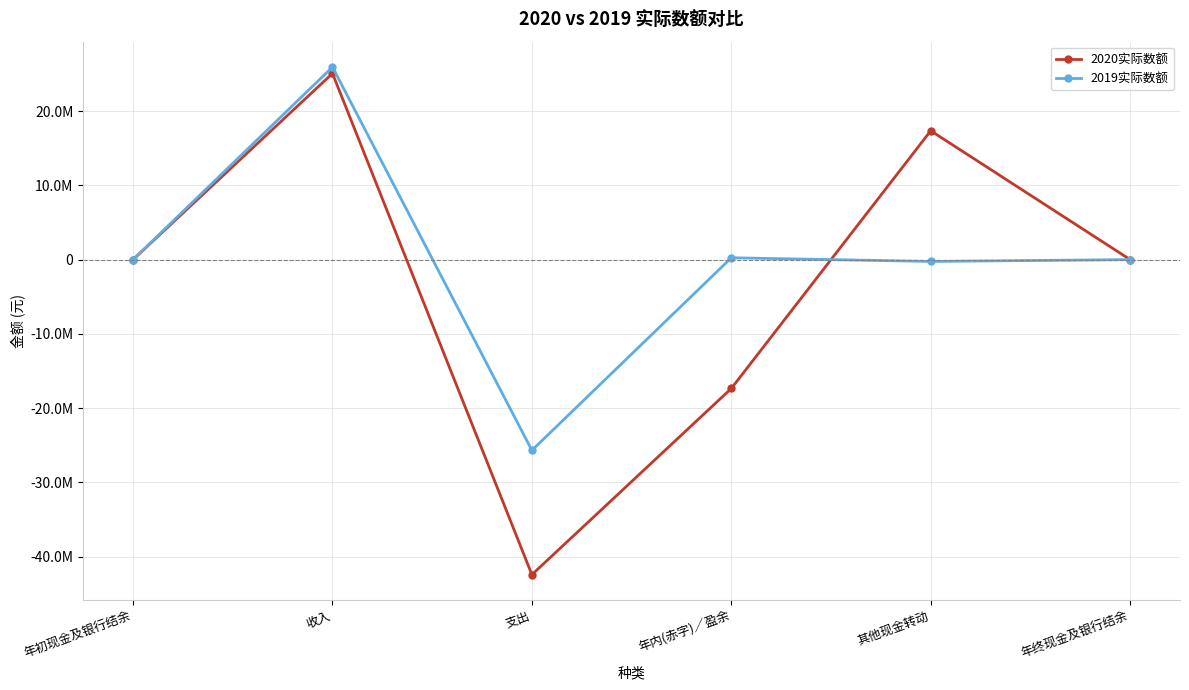

What is the difference between the highest and lowest values at 收入?

858676